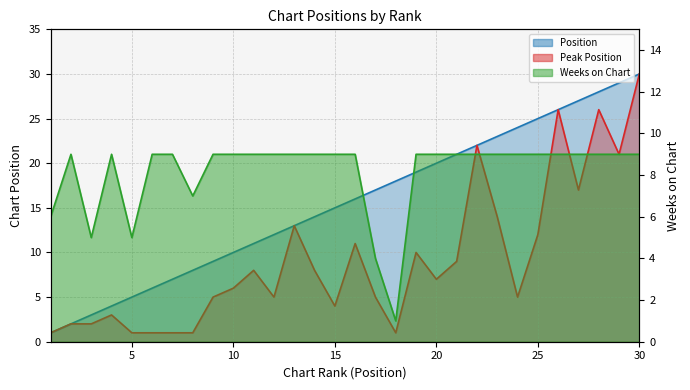

True or false: Peak Position and Position cross at least once.

False